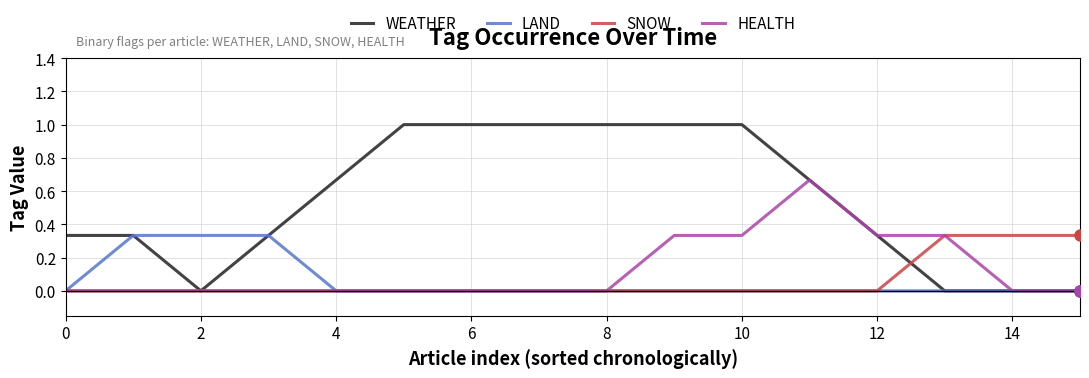

What is the average value of the SNOW series?

0.1